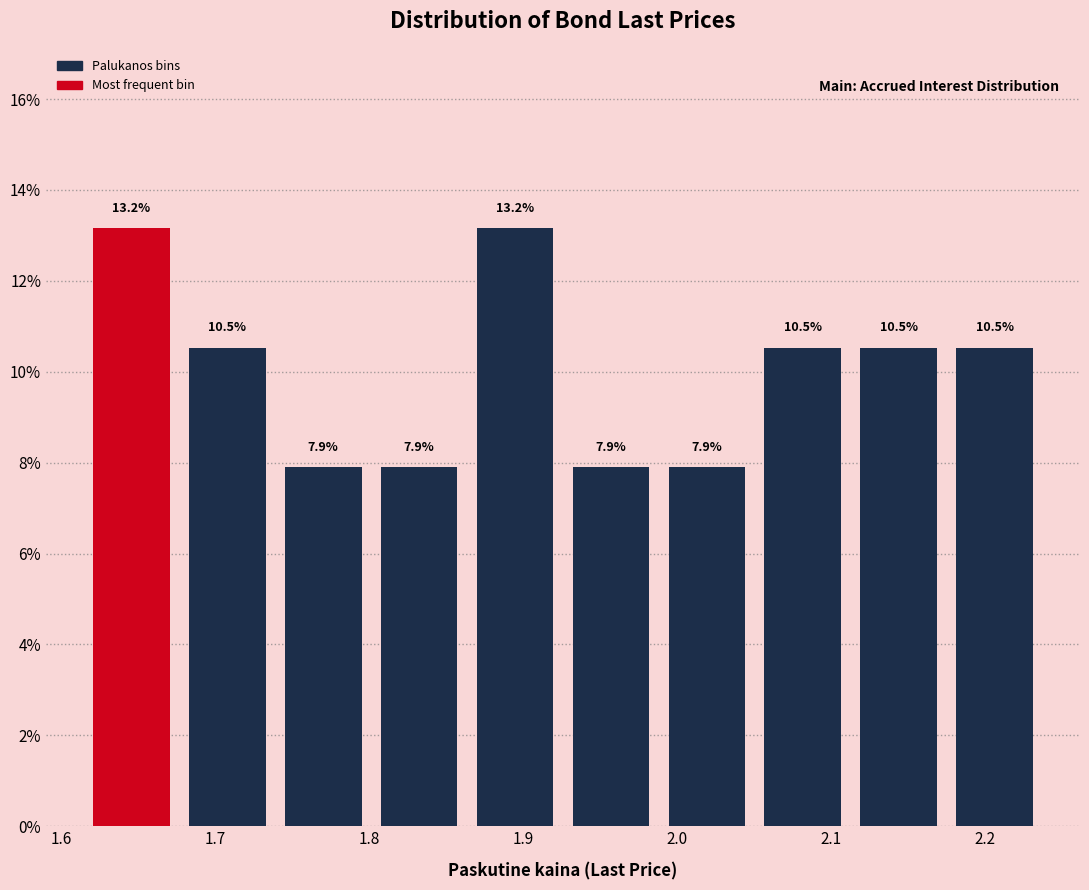

Reading left to right, list every bar in this chart as the range it spans on the x-axis followed by its height. The bar edges are not printed on the chart, so give them approximately, as read against the axis.

1.61 to 1.68: 13.2
1.68 to 1.74: 10.5
1.74 to 1.80: 7.9
1.80 to 1.86: 7.9
1.86 to 1.93: 13.2
1.93 to 1.99: 7.9
1.99 to 2.05: 7.9
2.05 to 2.11: 10.5
2.11 to 2.18: 10.5
2.18 to 2.24: 10.5